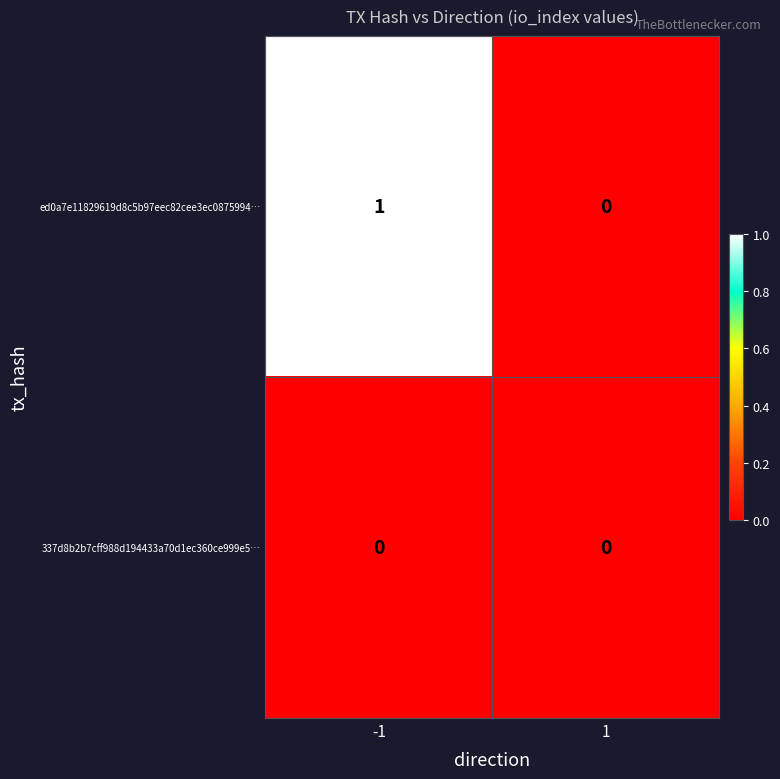

Rank the series by their maximum value, from highest to lowest.

ed0a7e11829619d8c5b97eec82cee3ec0875994…, 337d8b2b7cff988d194433a70d1ec360ce999e5…